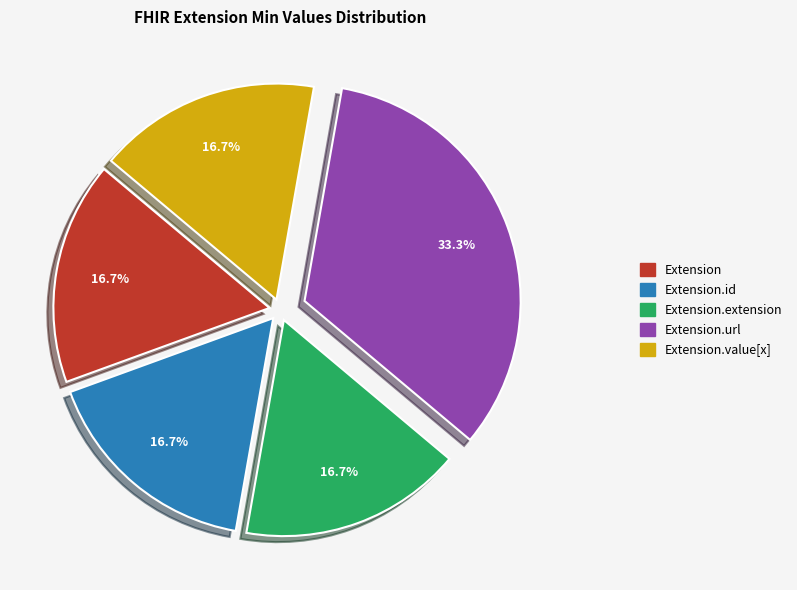

To the nearest percent, what is the average slice percentage?

20%